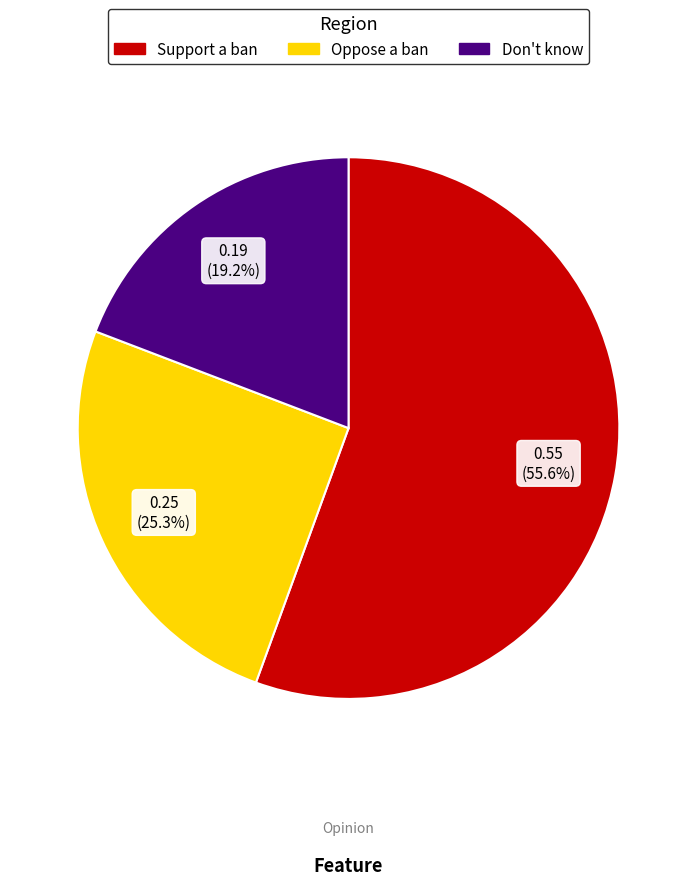

Which slice is the smallest?

Don't know